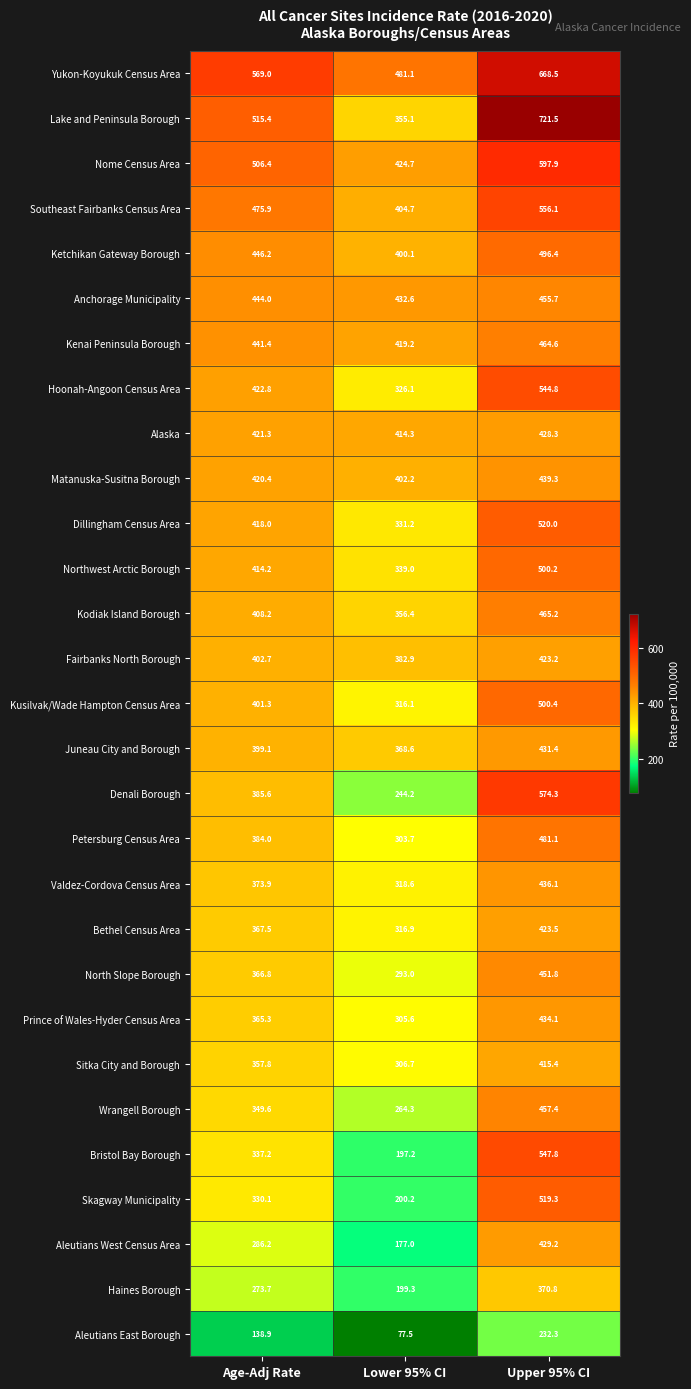

Where does the Prince of Wales-Hyder Census Area series first go above 365?

Age-Adj Rate